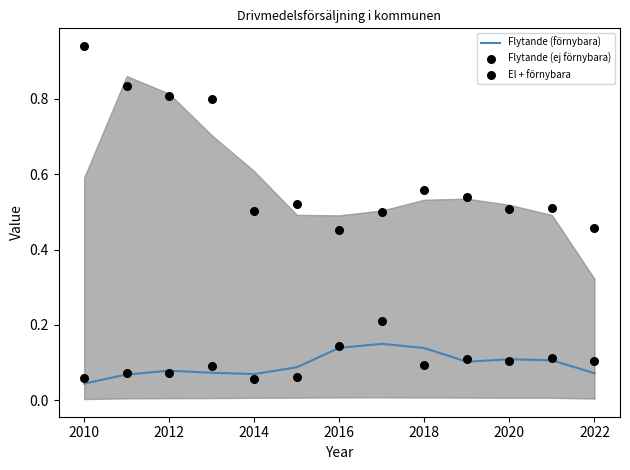

At how many categories does at least one series exceed 0?

13